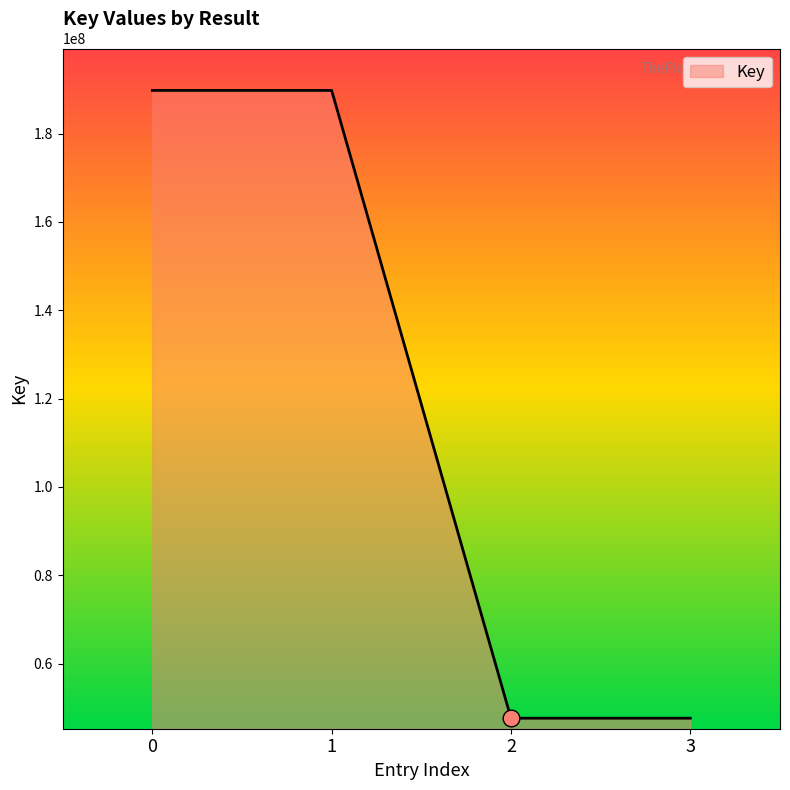

Reading right to left, list all the values displayed in this chart.

47644561	47644561	189757920	189757920